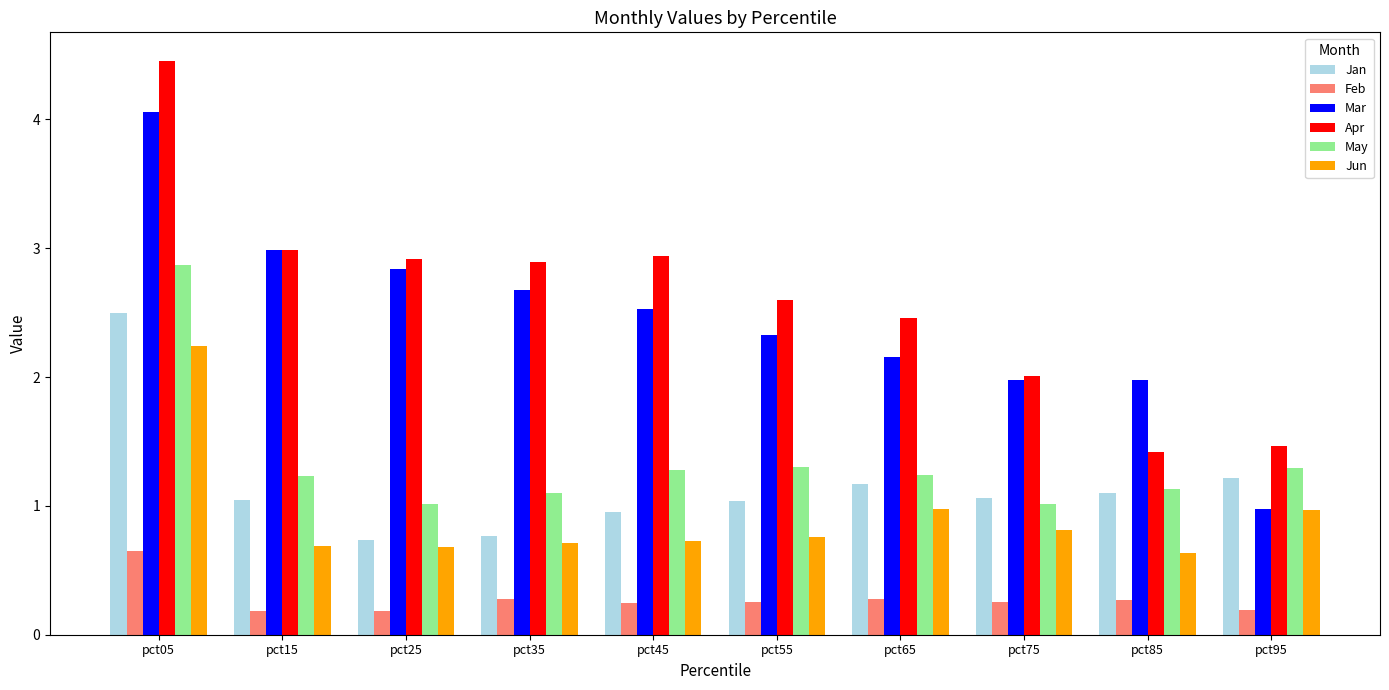

What is the sum of all May values?

13.5